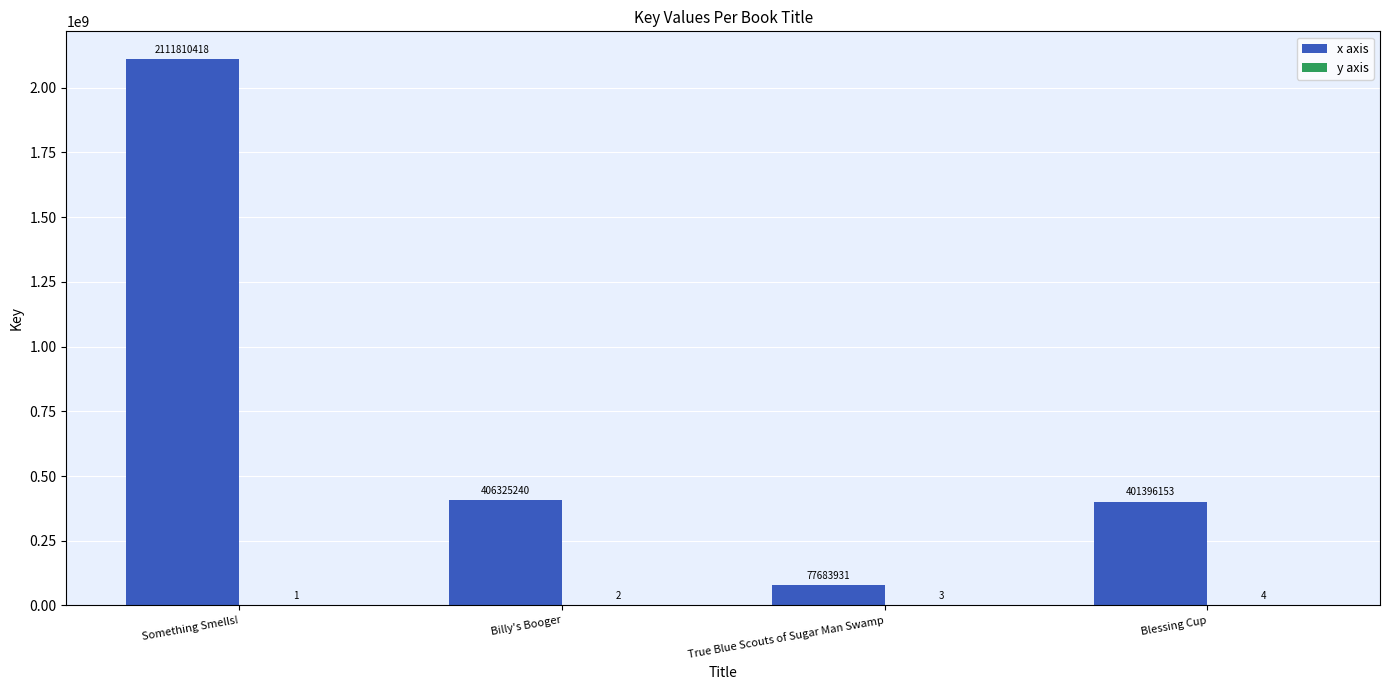

Between Something Smells! and True Blue Scouts of Sugar Man Swamp, which series saw the biggest shift?

x axis